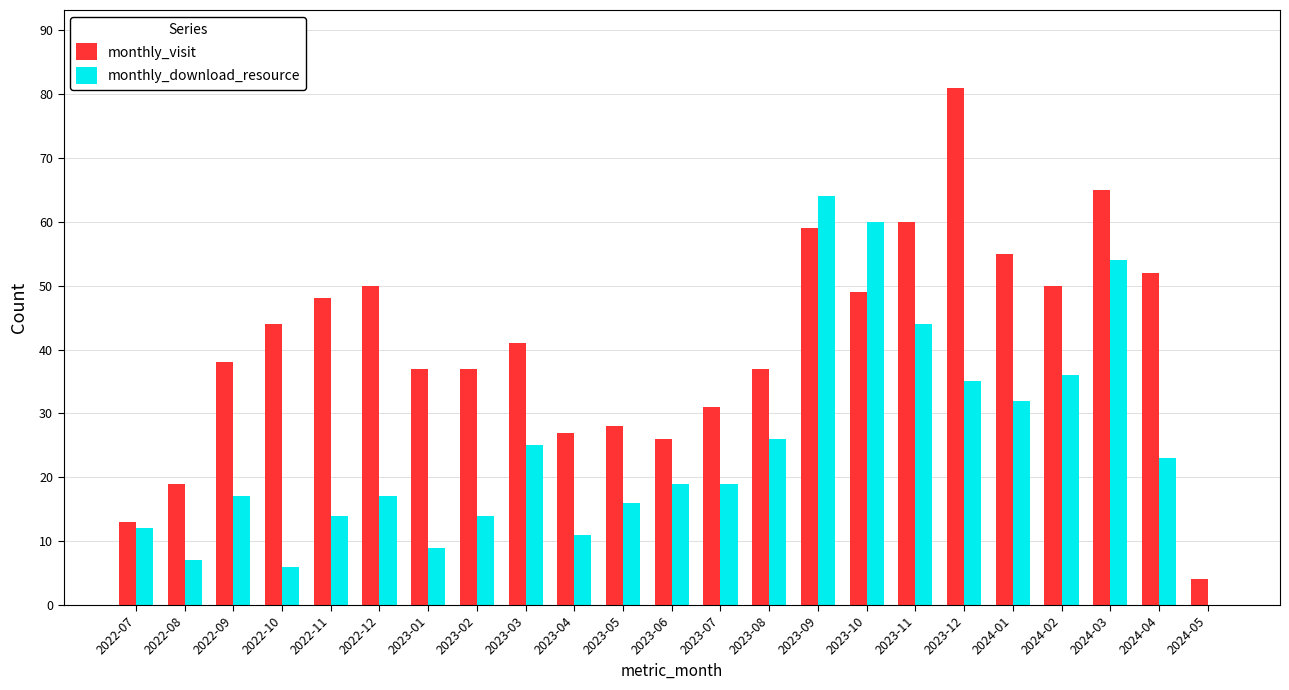

Reading left to right, list all the values displayed in this chart.

monthly_visit: 13	19	38	44	48	50	37	37	41	27	28	26	31	37	59	49	60	81	55	50	65	52	4
monthly_download_resource: 12	7	17	6	14	17	9	14	25	11	16	19	19	26	64	60	44	35	32	36	54	23	0